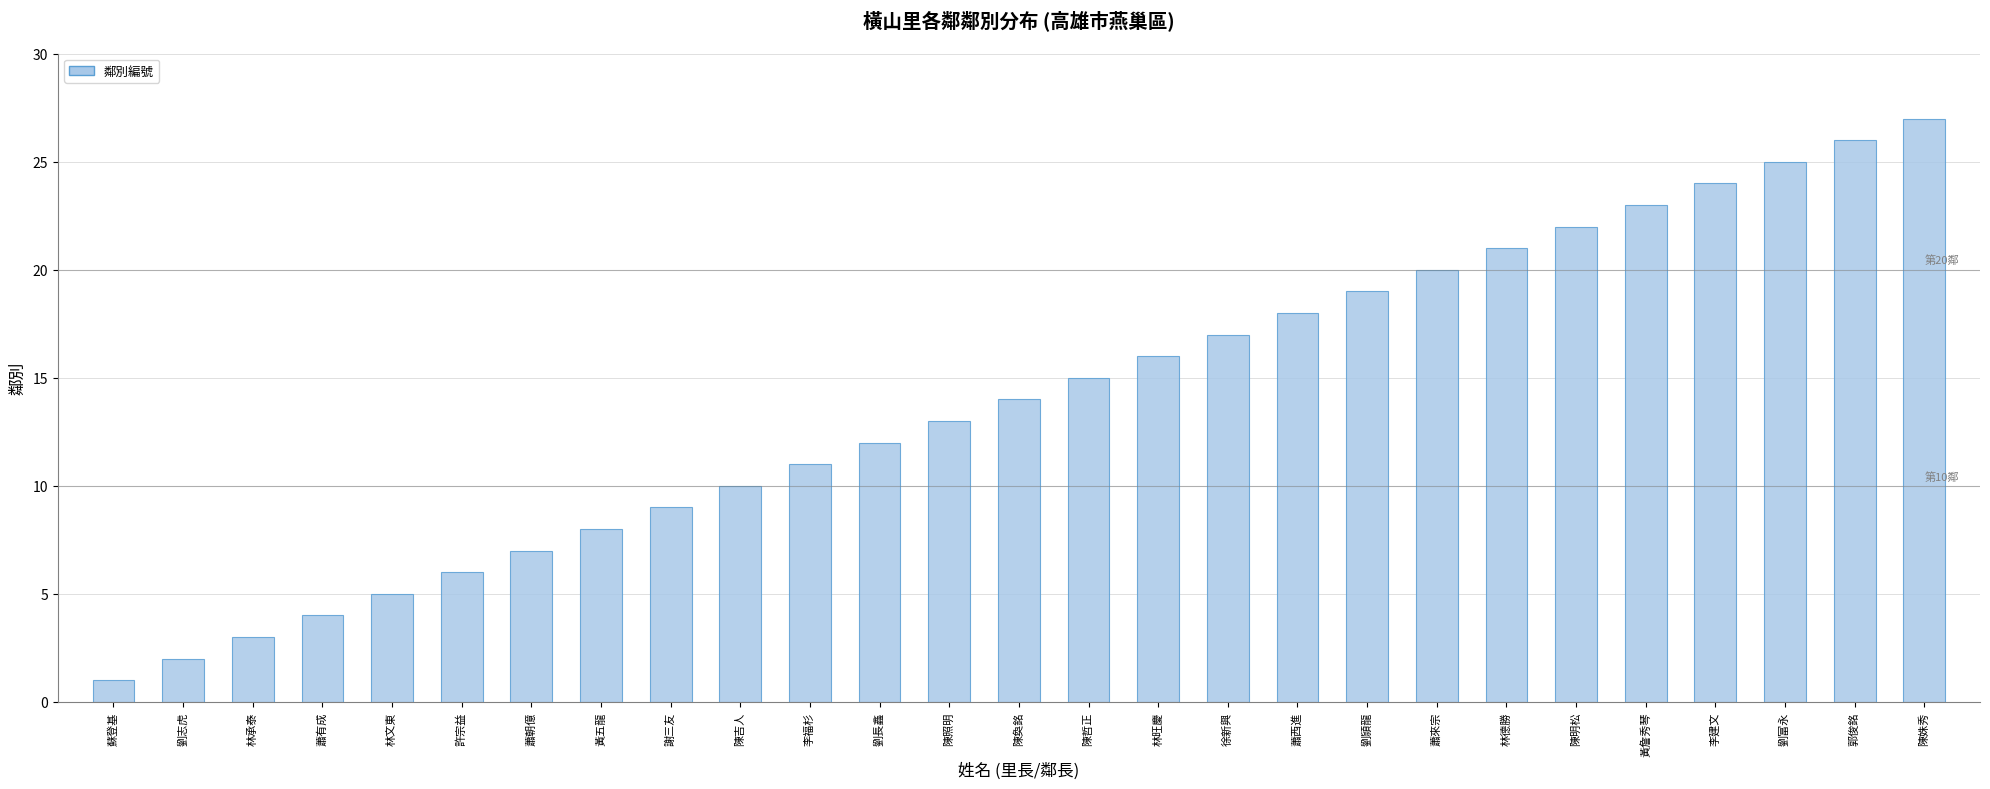

The chart shows a value of 27 at 蕭西進. True or false?

False